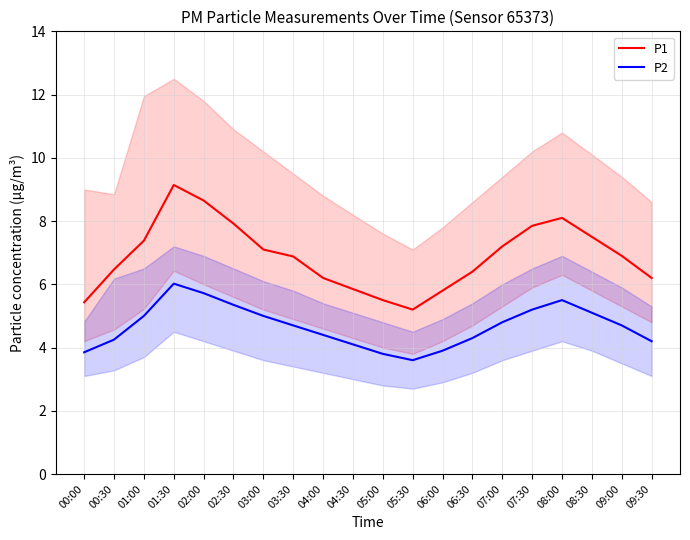

Which series changed the most between 06:30 and 07:30?

P1